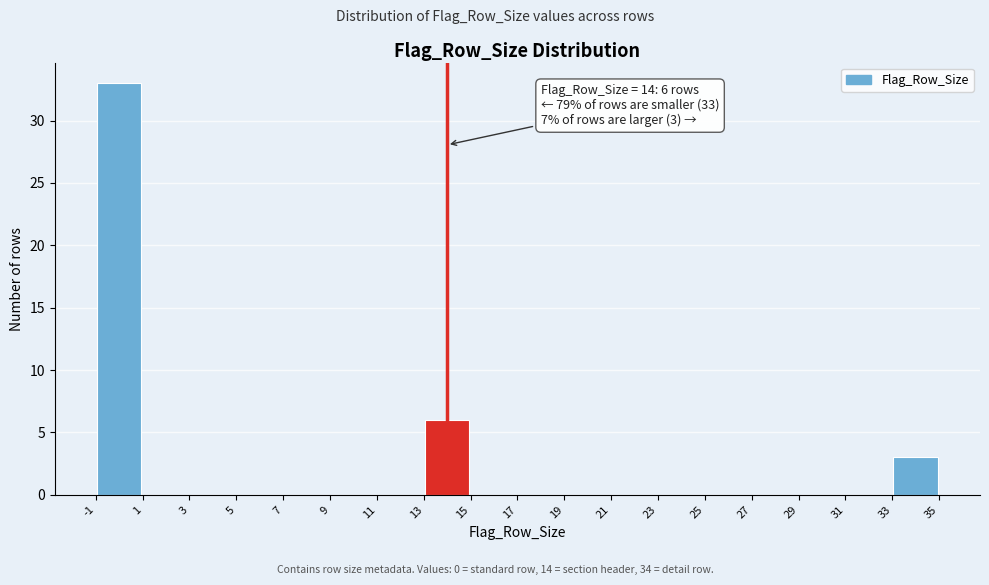

Over which range of the x-axis is the bar tallest?

-1 to 1